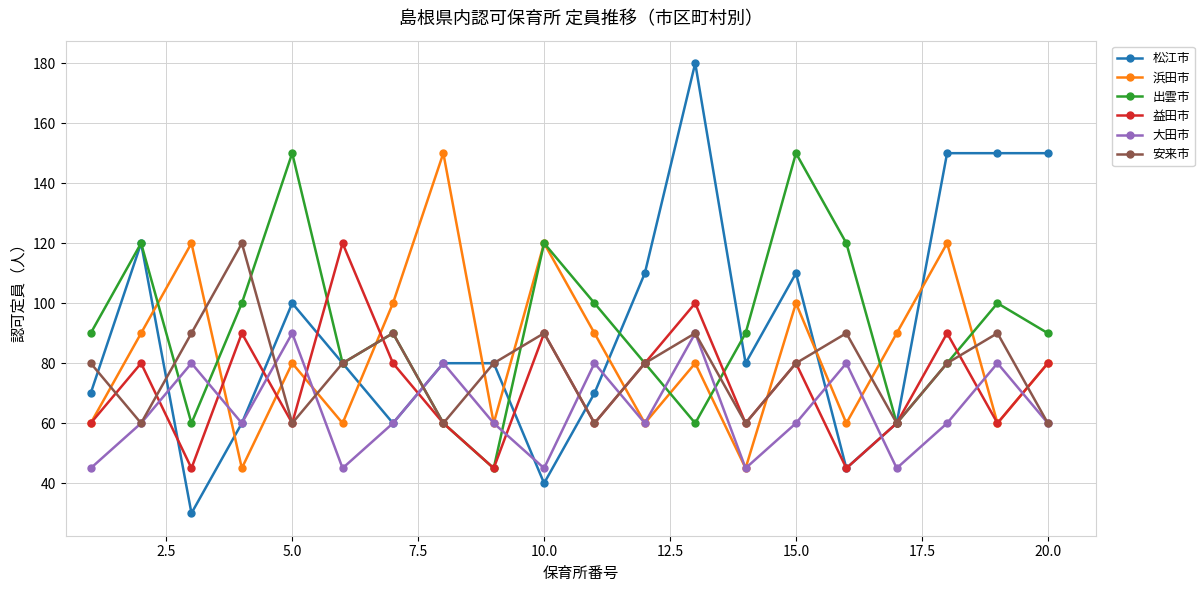

What is the value of the 松江市 point at the 3rd from the left?

30